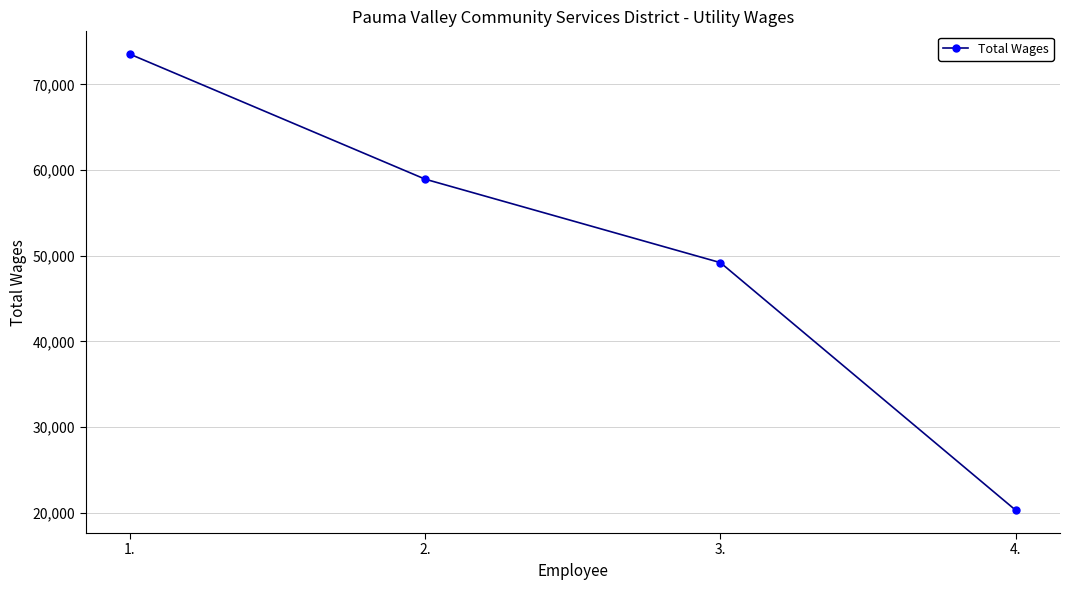

Reading left to right, extract all data points from this chart.

1.=73520	2.=58934	3.=49194	4.=20311